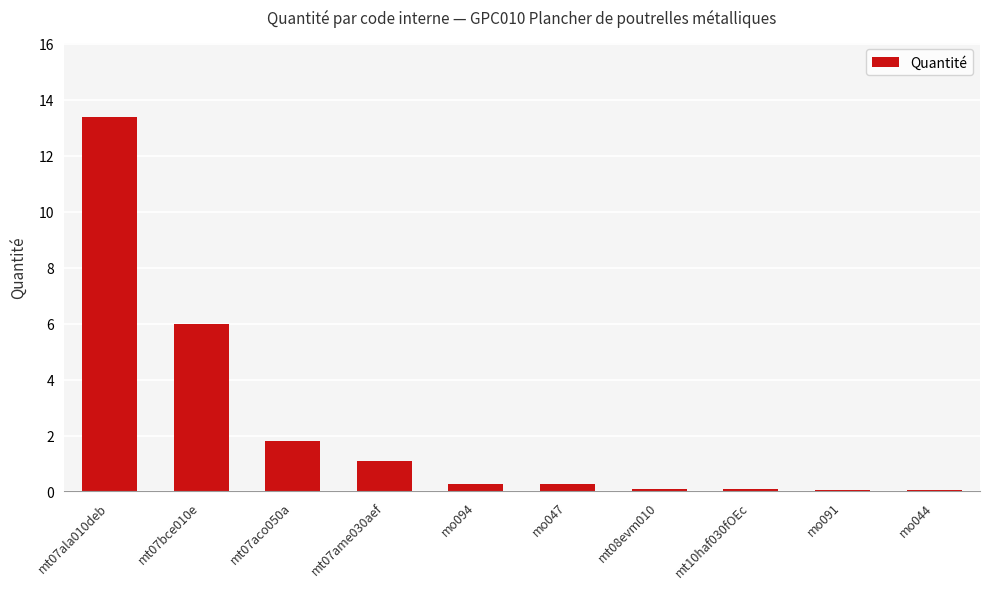

What is the change in value from mt07aco050a to mt07ame030aef?

-0.7